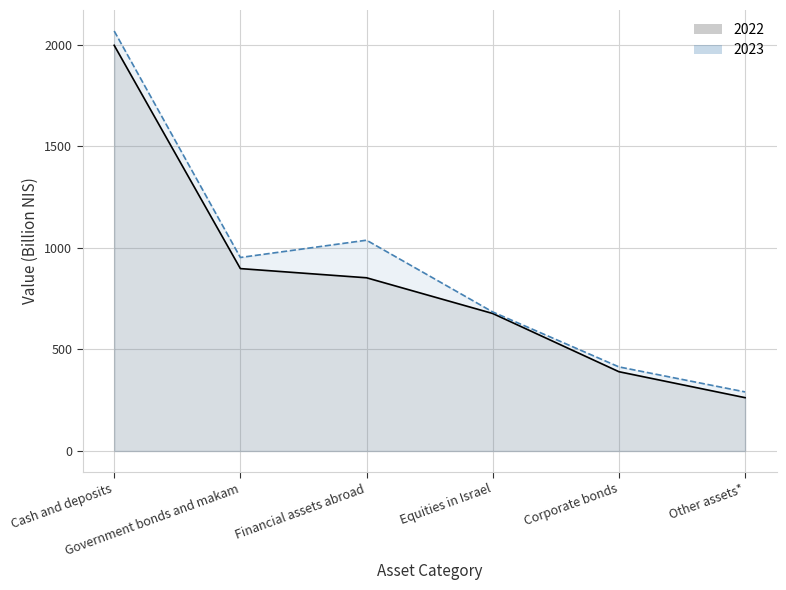

What is the minimum value shown in the chart?

262.7